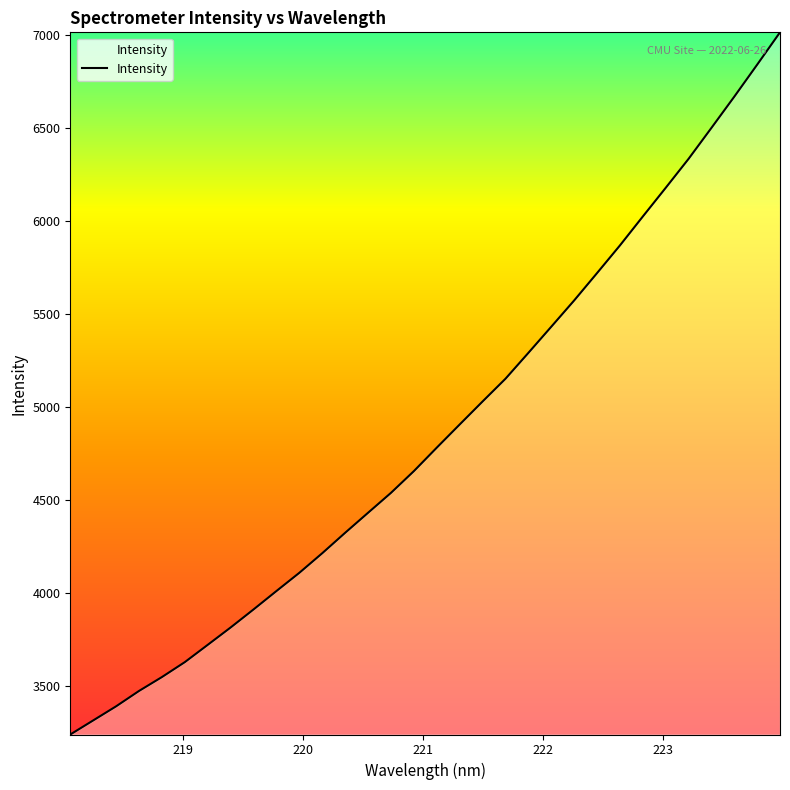

What is the minimum value shown in the chart?

3241.3